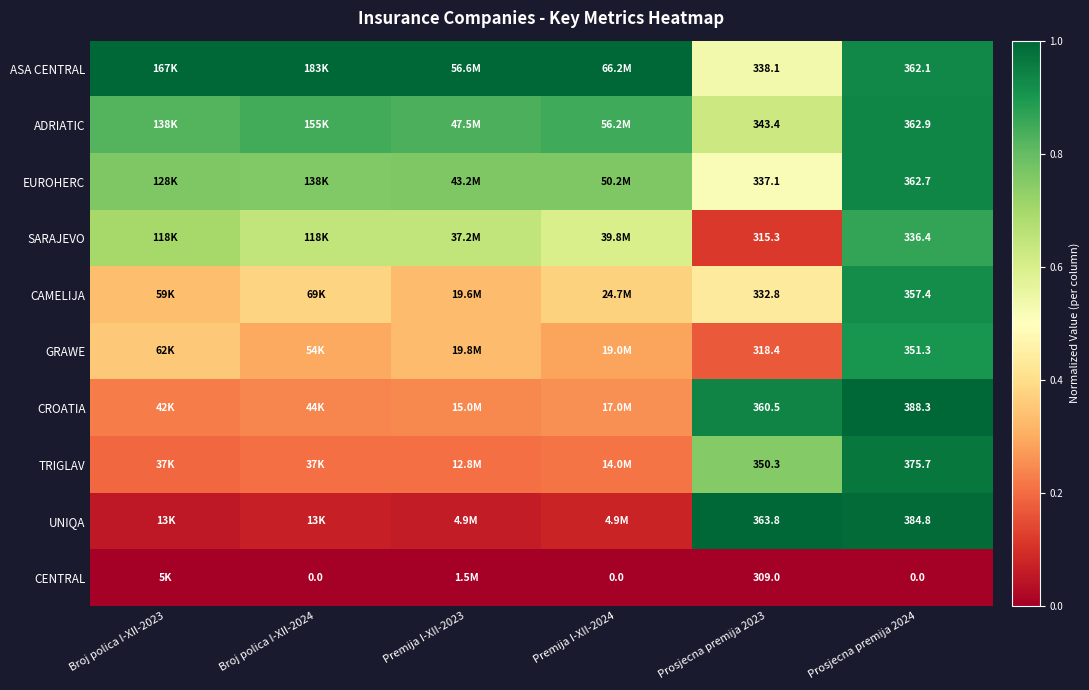

Is the value of TRIGLAV at Prosjecna premija 2024 greater than the value of ASA CENTRAL at Prosjecna premija 2024?

Yes